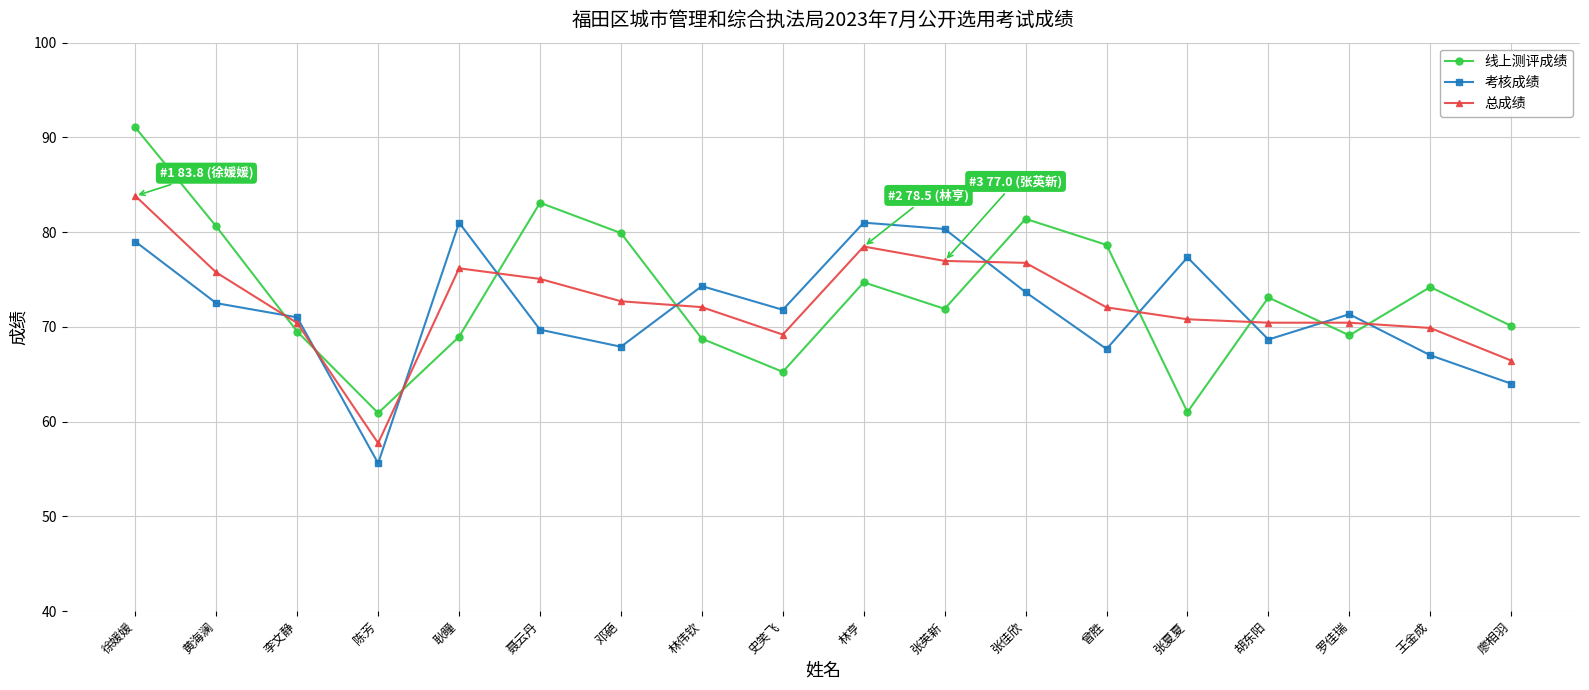

At which label does 总成绩 reach its minimum?

陈芳